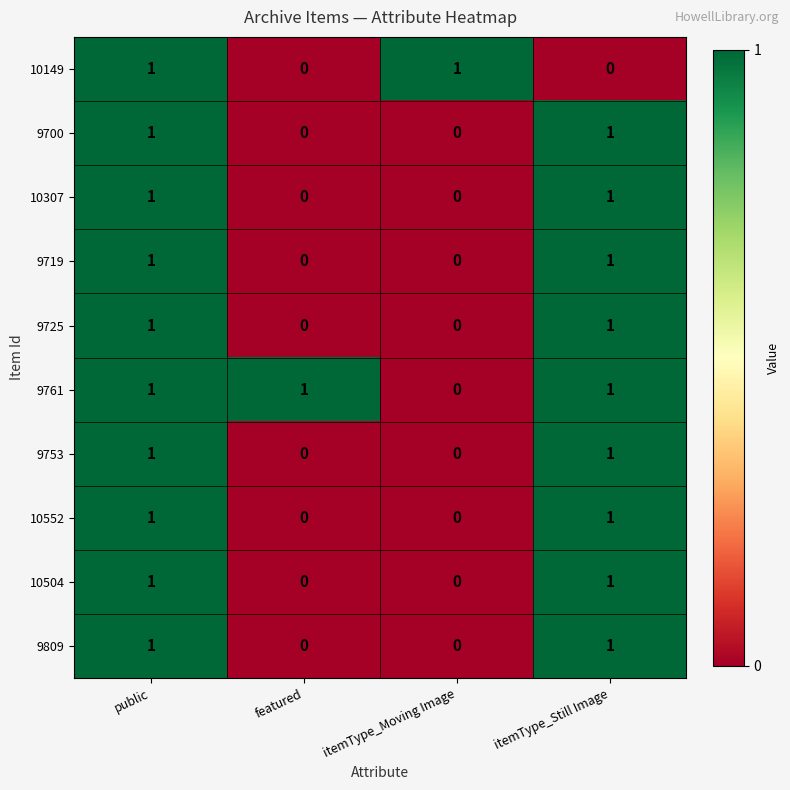

Is it true that 10504 equals 0 at itemType_Moving Image?

True